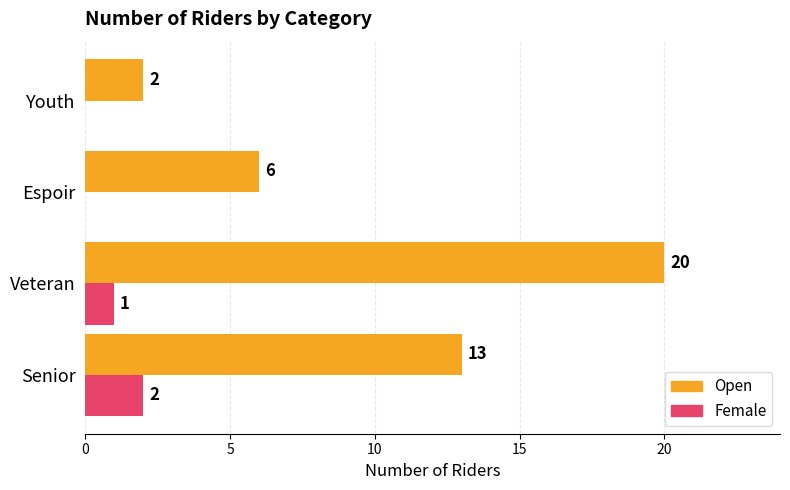

Which series has the widest spread of values?

Open